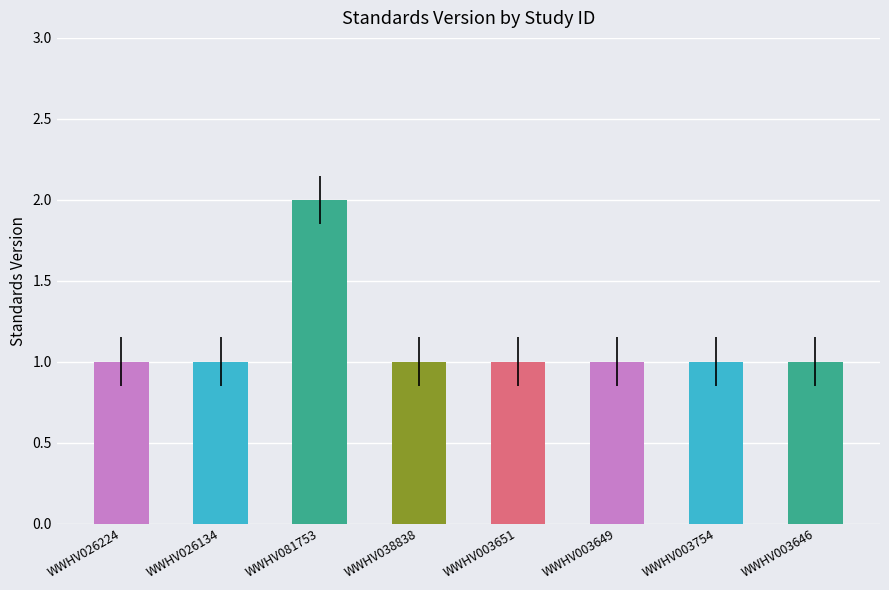

What is the difference between the maximum and minimum values?

1